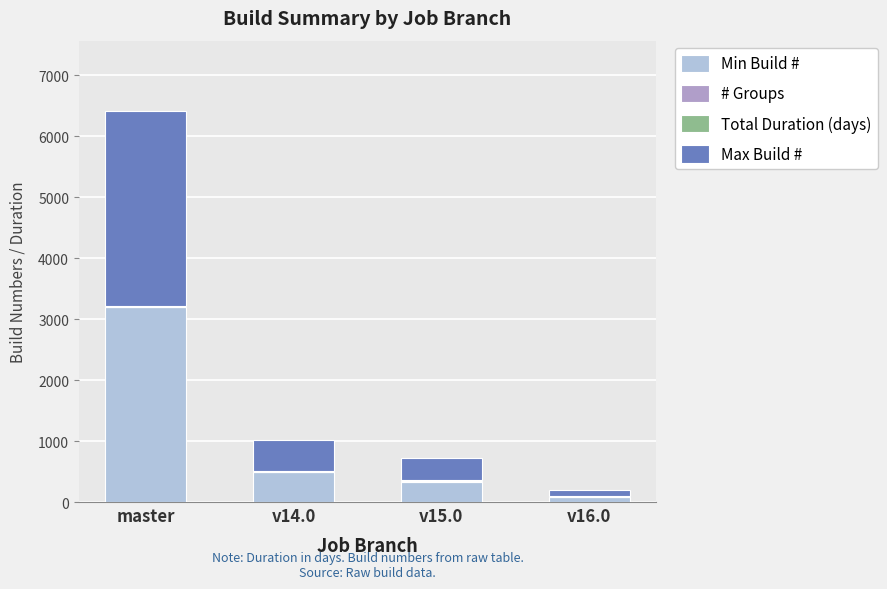

Count the number of categories in the chart.

4